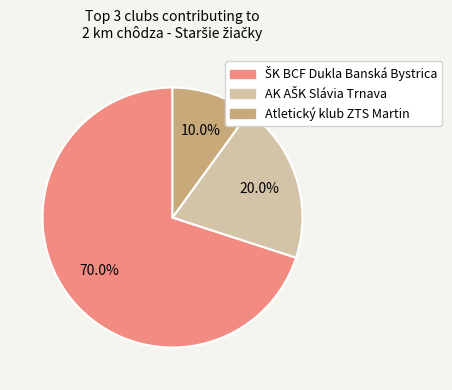

Count the number of slices in the pie.

3